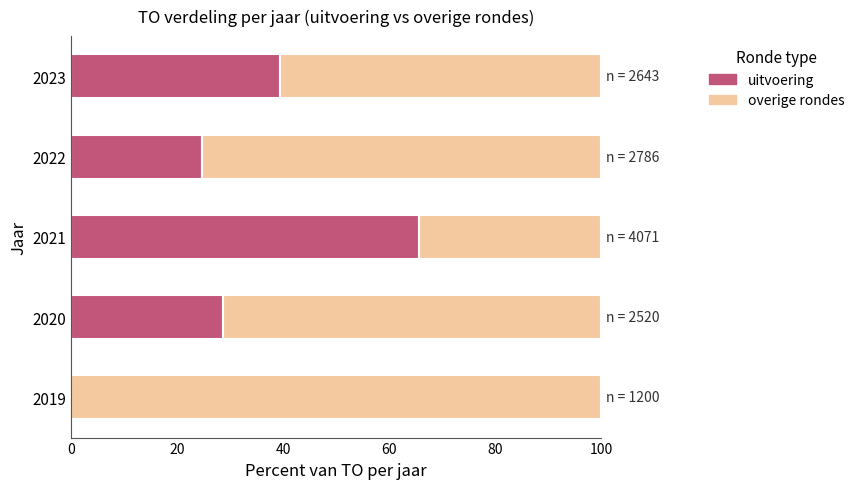

Is it true that uitvoering equals 28.6 at 2020?

True